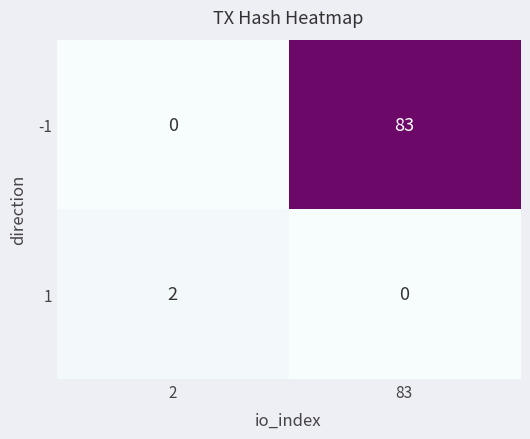

Reading left to right, extract all data points from this chart.

-1: 0	83
1: 2	0